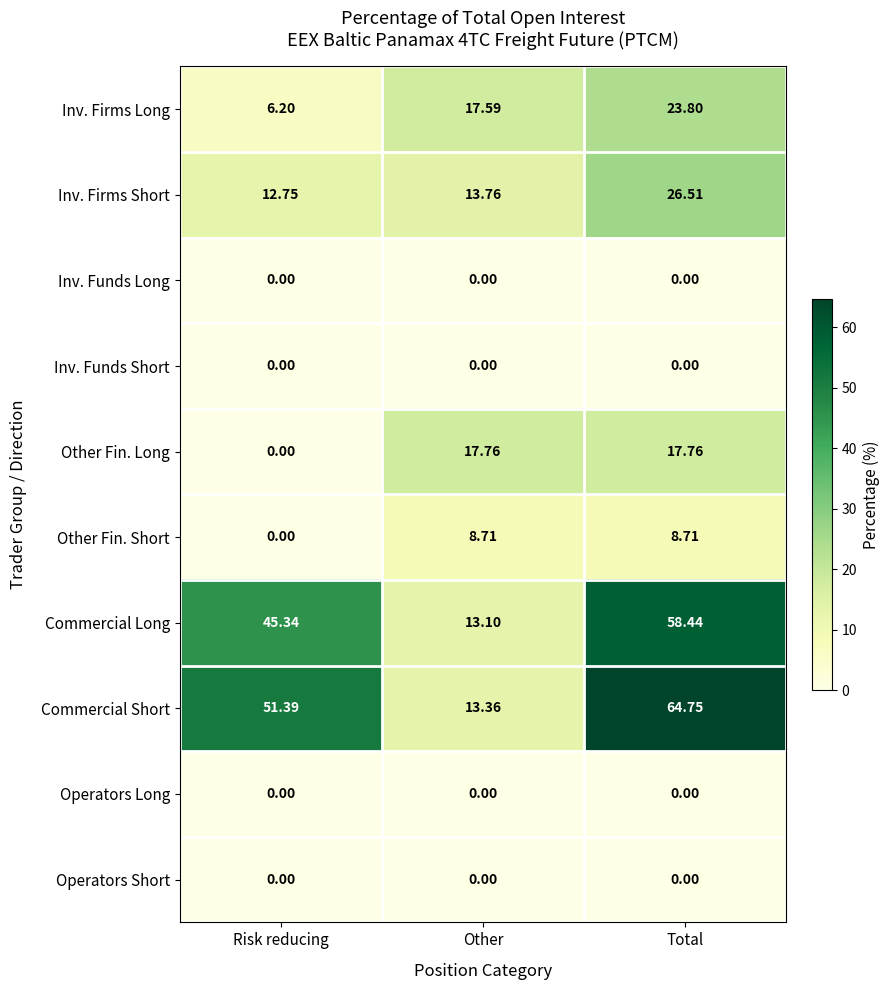

Where is Inv. Firms Long nearest to the value 15?

Other